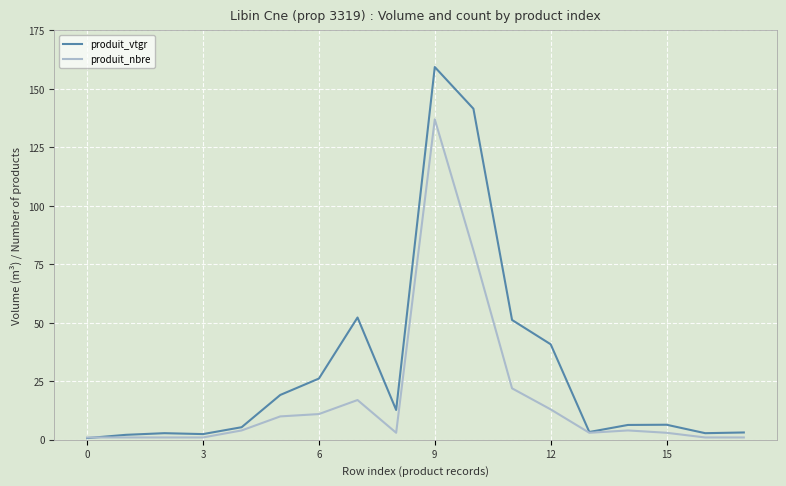

Which series has the largest range (max minus min)?

produit_vtgr